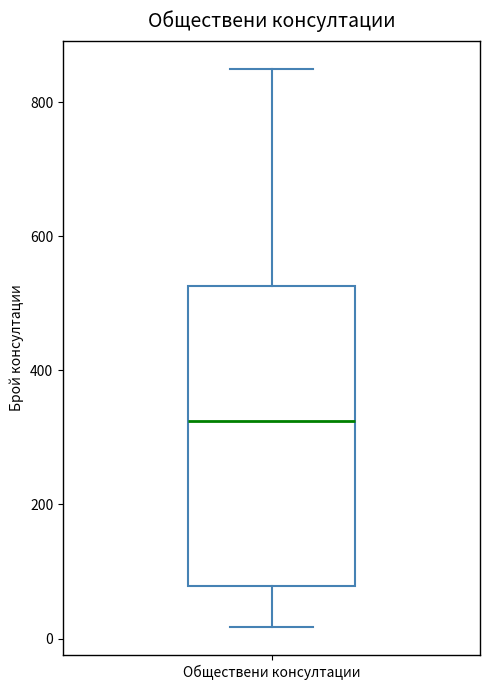

Read this box plot against the y-axis: the position of the median line, the range covered by the box, and the ends of both whiskers. The values are not printed on the chart, so give them approximately, as read against the axis.

median 320, box 80 to 520, whiskers 20 to 860